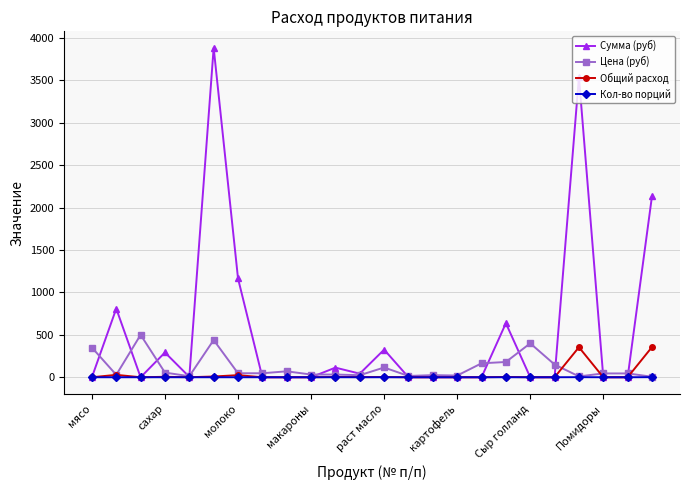

What is the highest value of the Общий расход series?

356.0